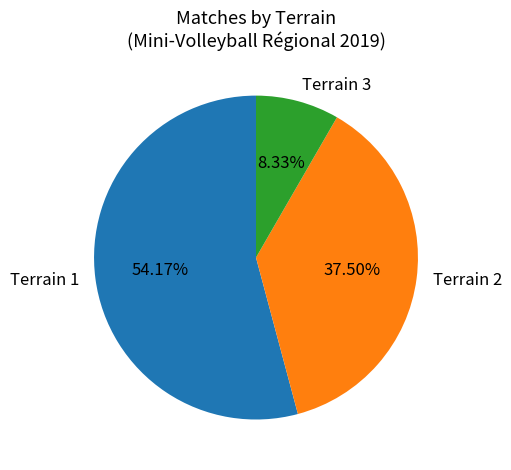

Which category has the biggest portion of the pie?

Terrain 1